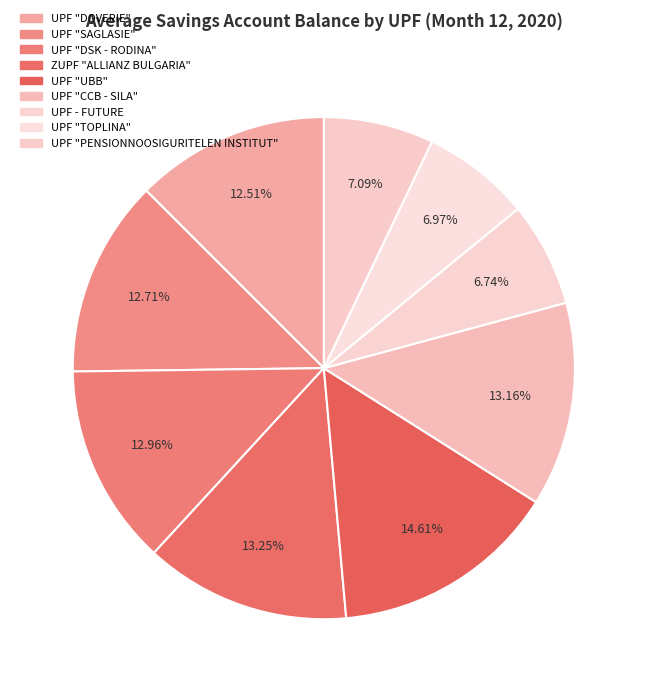

What is the largest slice in the pie chart?

UPF "UBB"